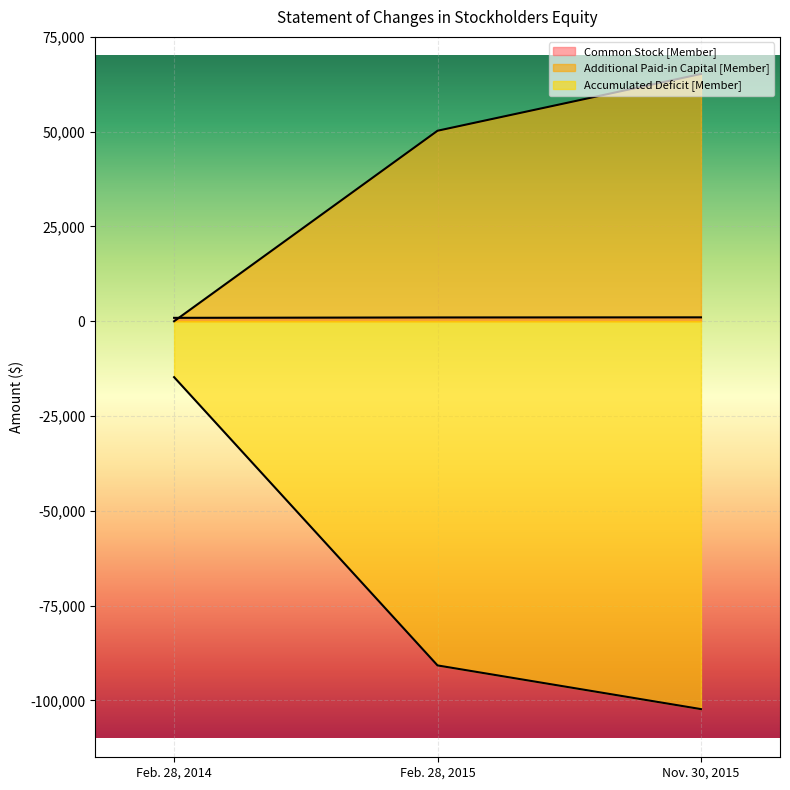

What is the total value across all series at Feb. 28, 2015?

-39523